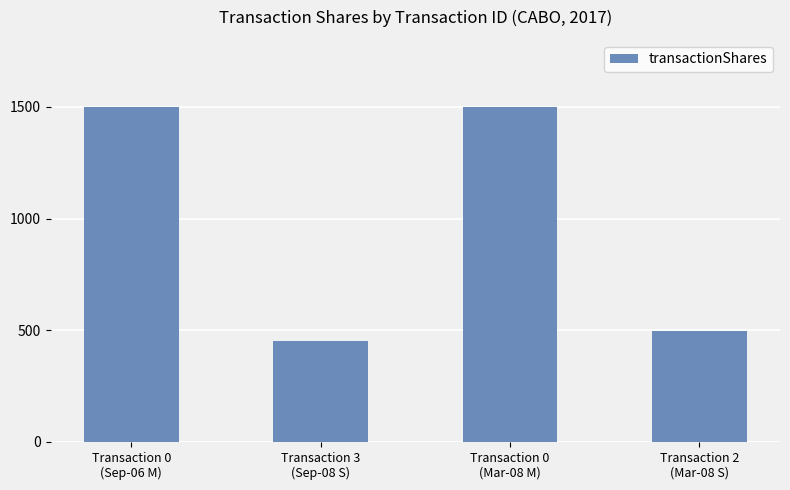

Reading right to left, transcribe all the data shown in this chart.

Transaction 2
(Mar-08 S)=497	Transaction 0
(Mar-08 M)=1500	Transaction 3
(Sep-08 S)=450	Transaction 0
(Sep-06 M)=1500